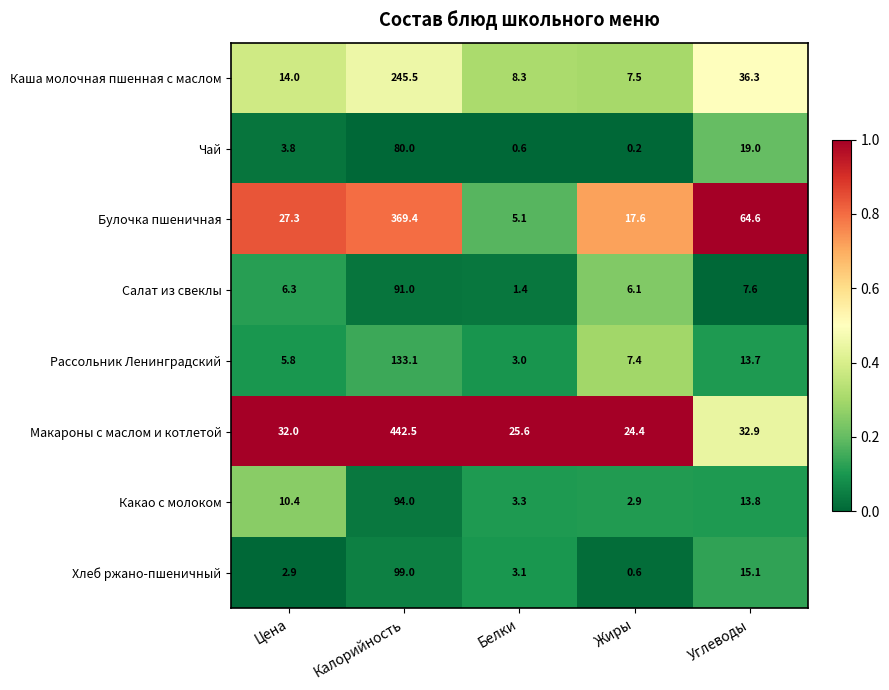

Which series has the largest range (max minus min)?

Макароны с маслом и котлетой